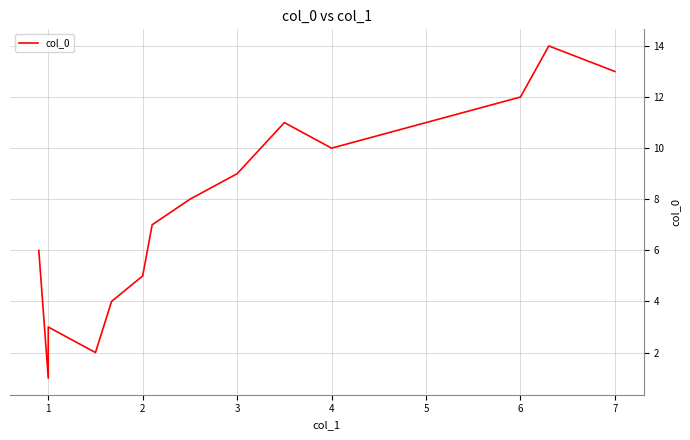

Reading right to left, what are all the values shown in this chart?

13	14	12	10	11	9	8	7	5	4	2	3	1	6